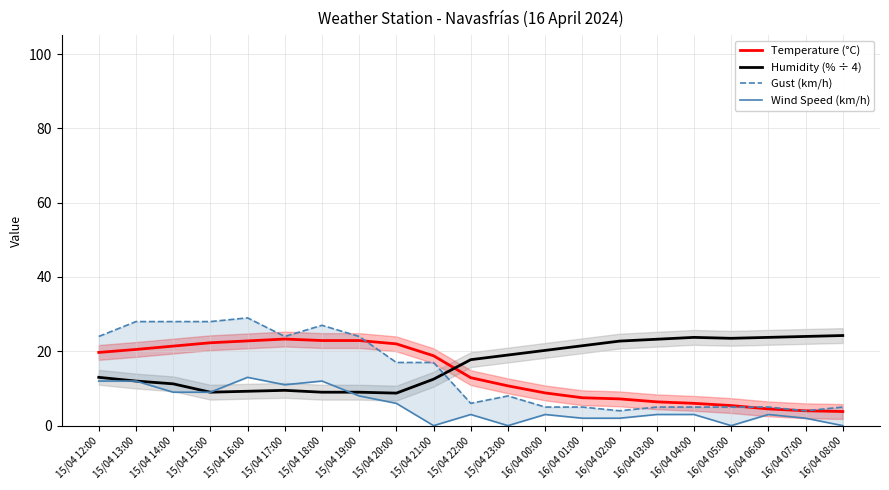

What is the label of the 14th point from the left?

16/04 01:00